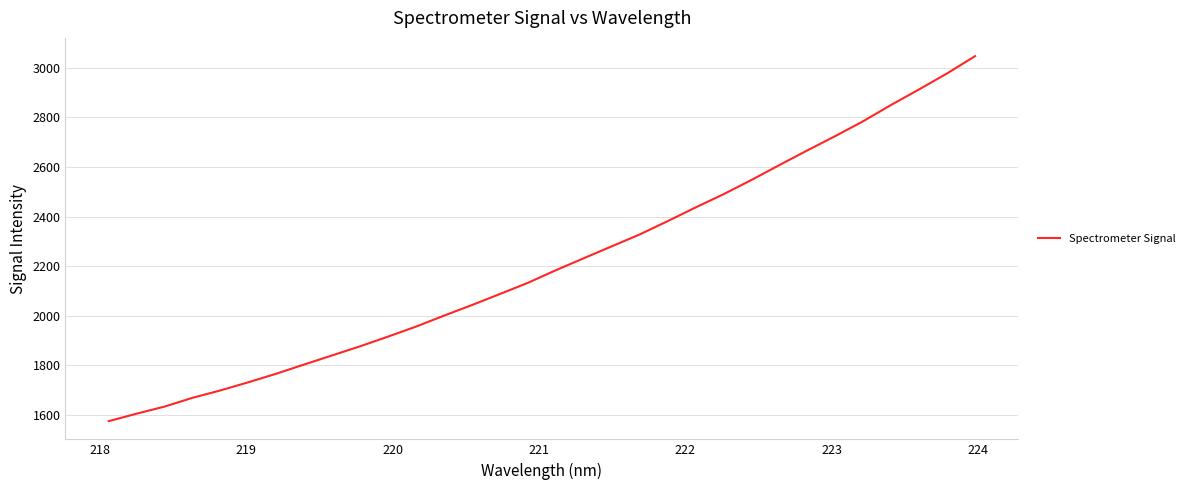

How many lines are shown in the chart?

1